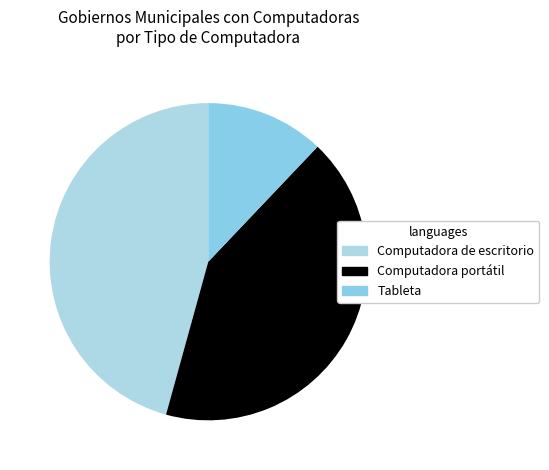

Does Computadora de escritorio represent more than half of the total?

No